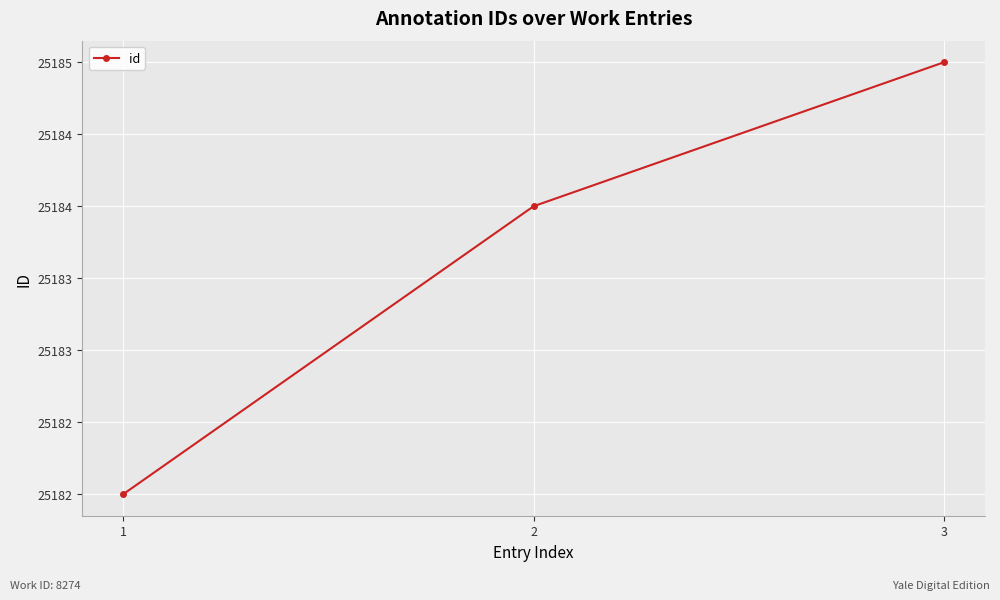

Reading right to left, list all the values displayed in this chart.

3=25185	2=25184	1=25182